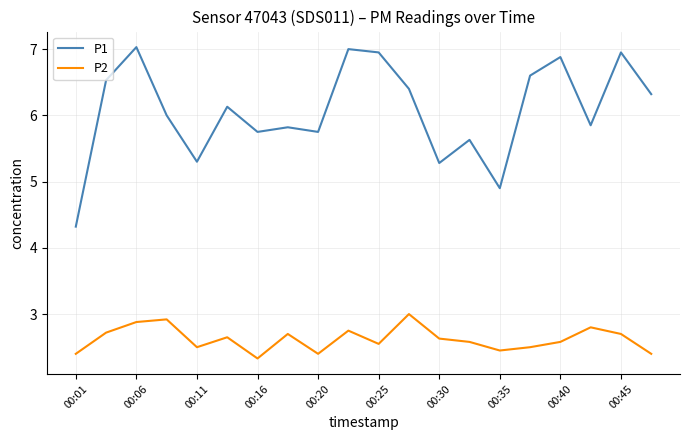

Which series has the largest range (max minus min)?

P1